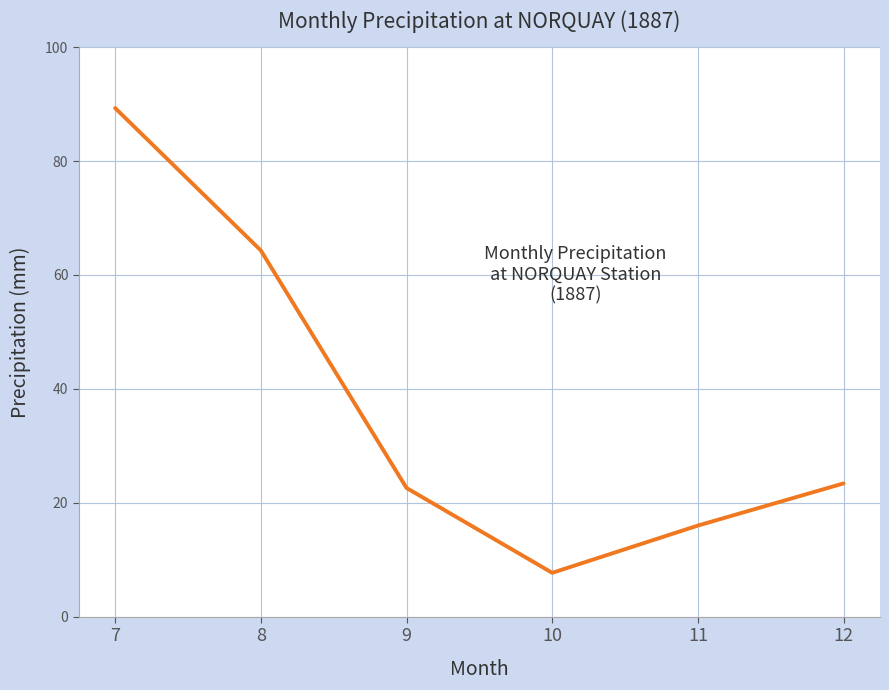

Rank the categories by value from lowest to highest.

10, 11, 9, 12, 8, 7